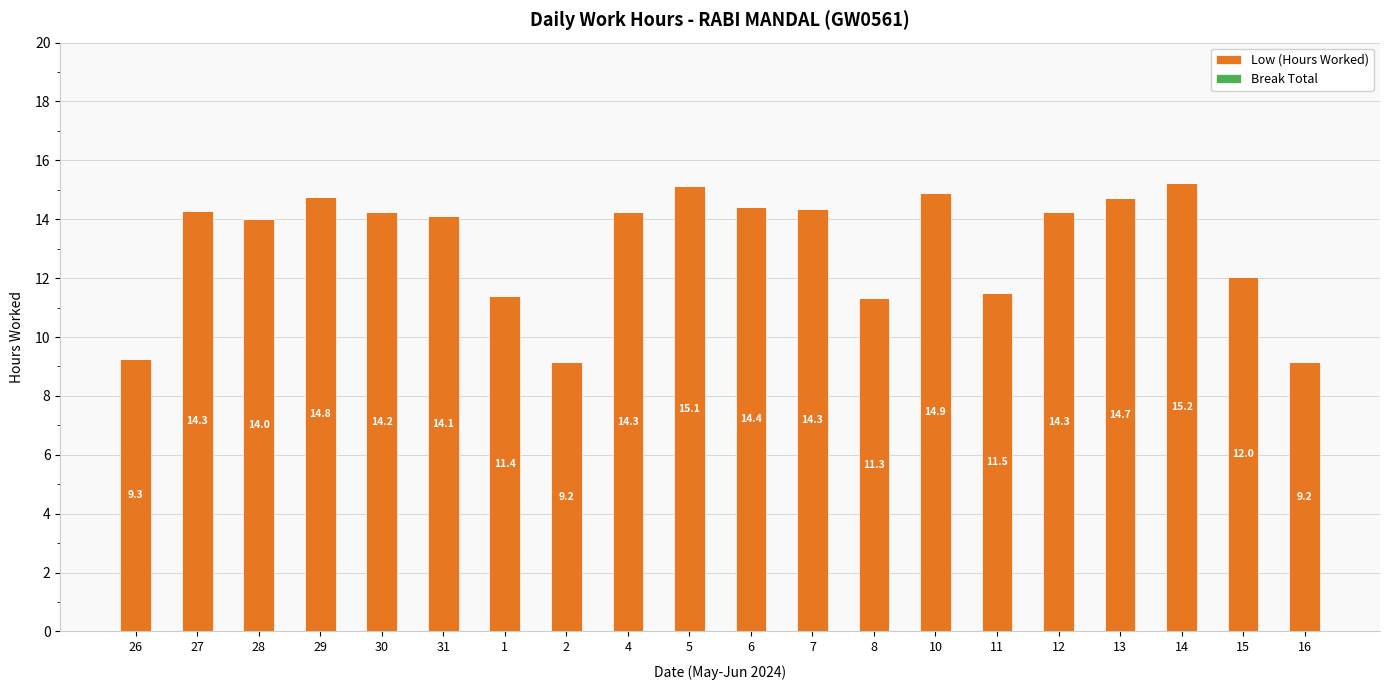

How many bars are there in total?

20